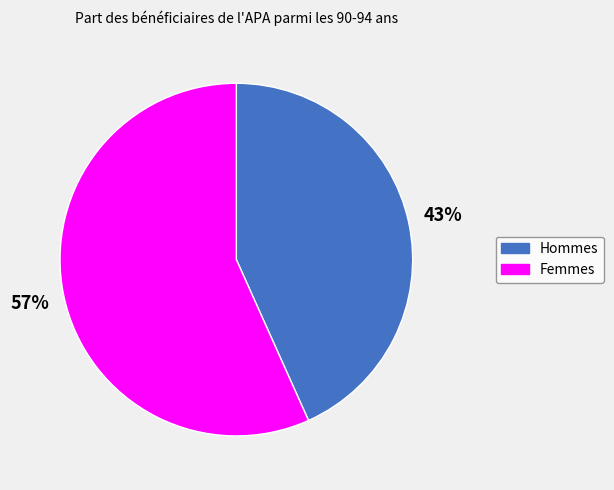

Which slice is the smallest?

Hommes